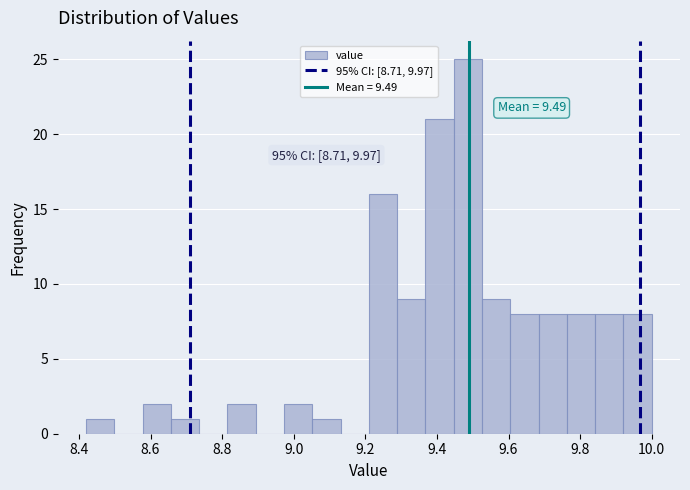

Read against the x-axis, roughly where is the centre of the tallest bar?

9.48